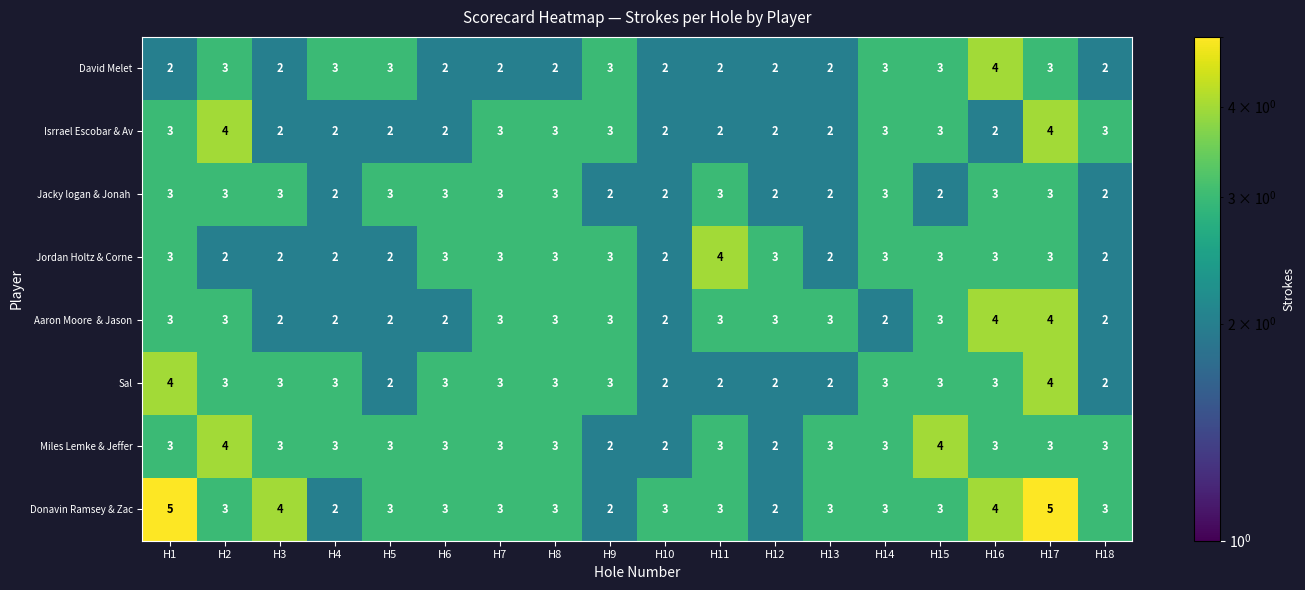

What is the average value of the Isrrael Escobar & Av series?

3